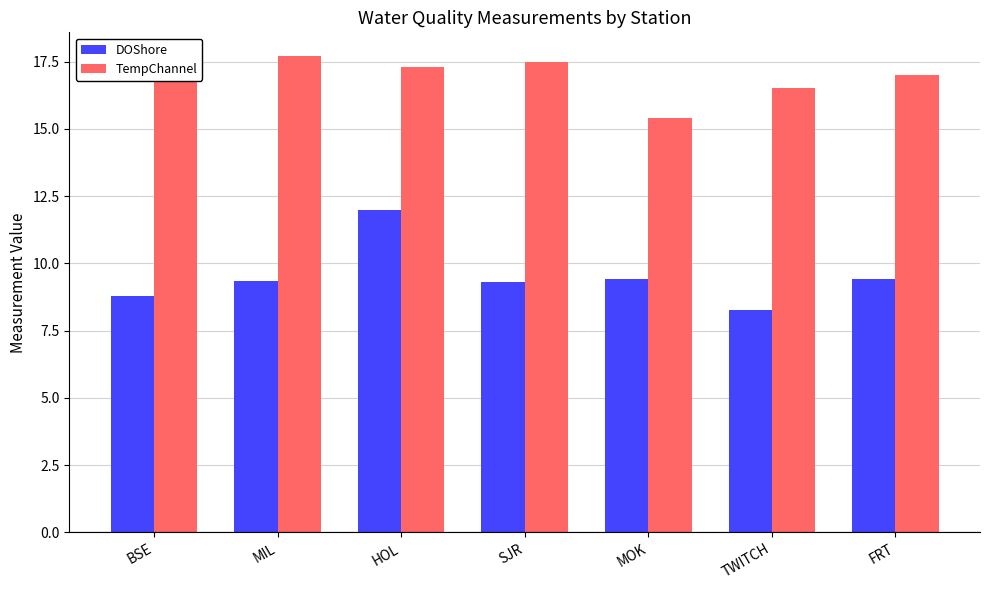

How many categories are shown in the chart?

7